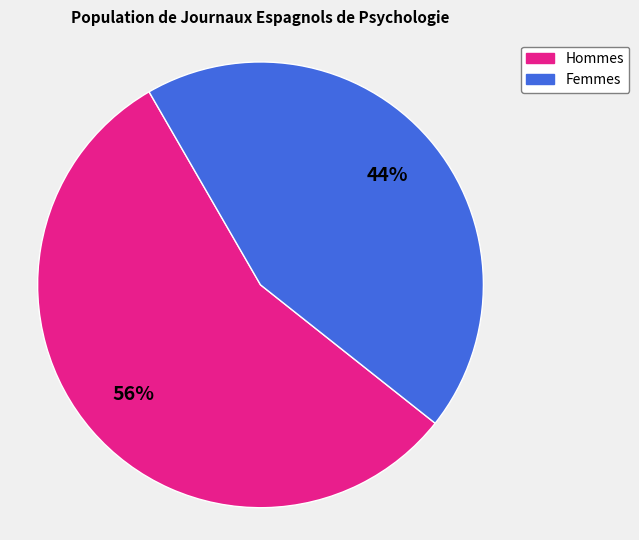

Combined, do Hommes and Femmes account for over 50%?

Yes